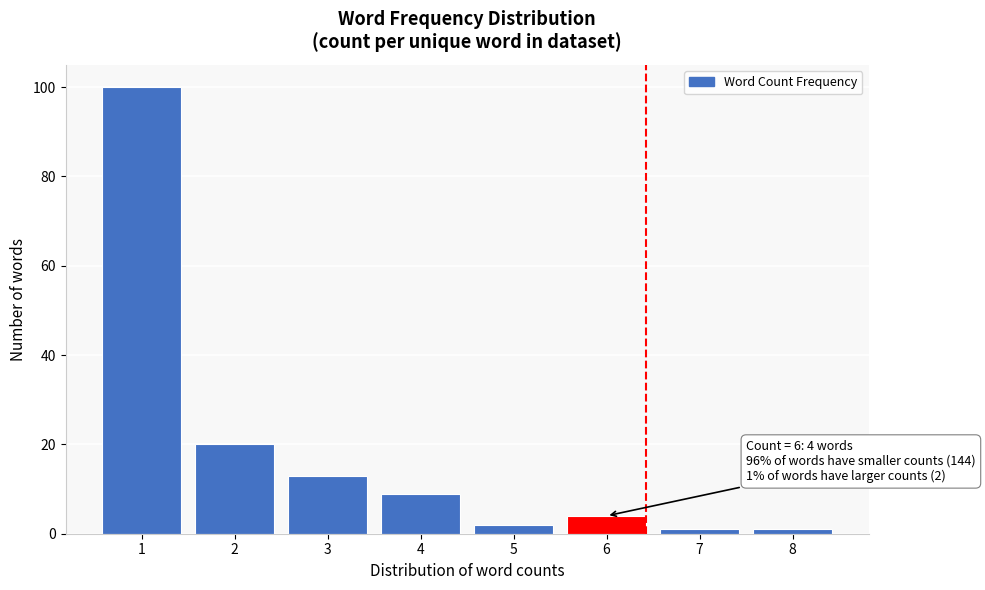

Reading right to left, list all the values displayed in this chart.

8=1	7=1	6=4	5=2	4=9	3=13	2=20	1=100